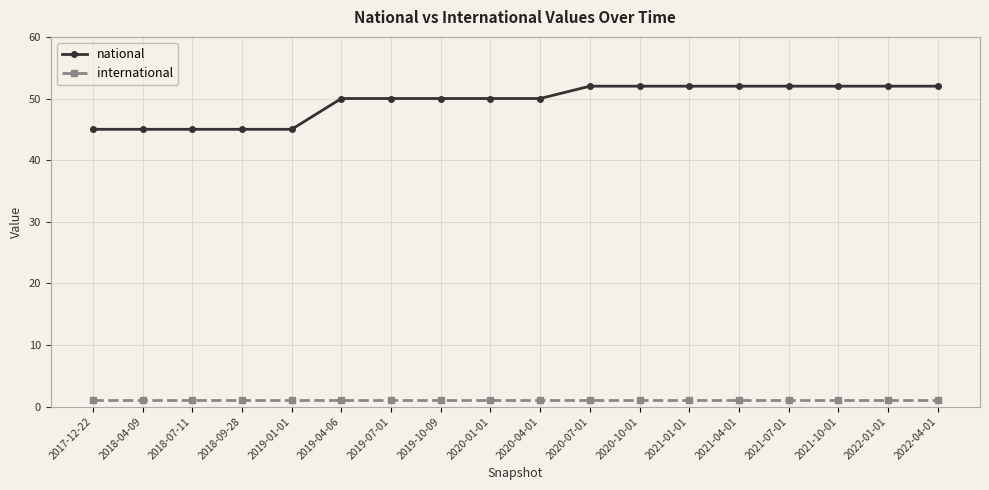

What is the minimum value for international?

1